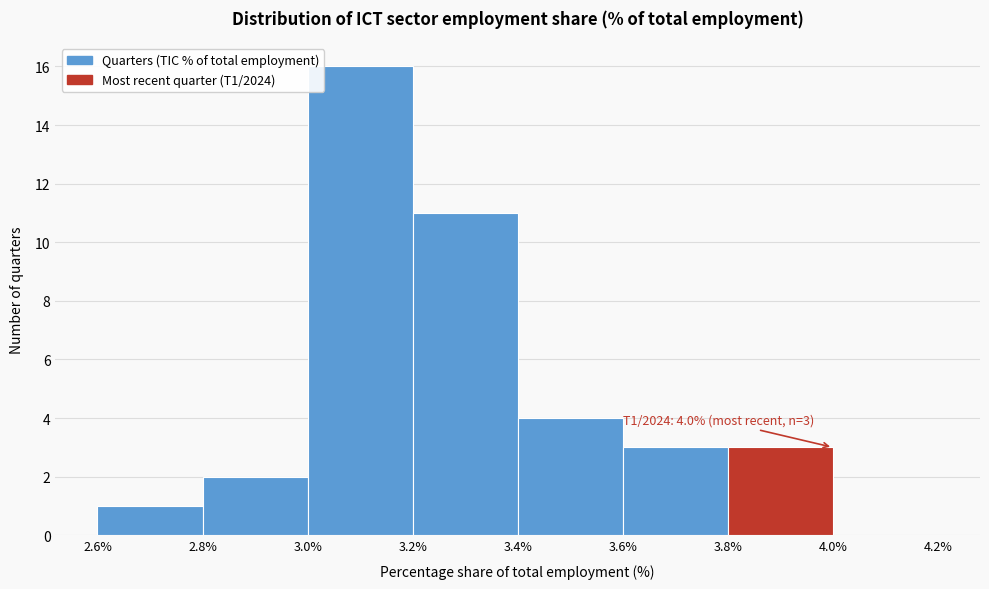

Over which range of the x-axis is the bar tallest?

3.0% to 3.2%